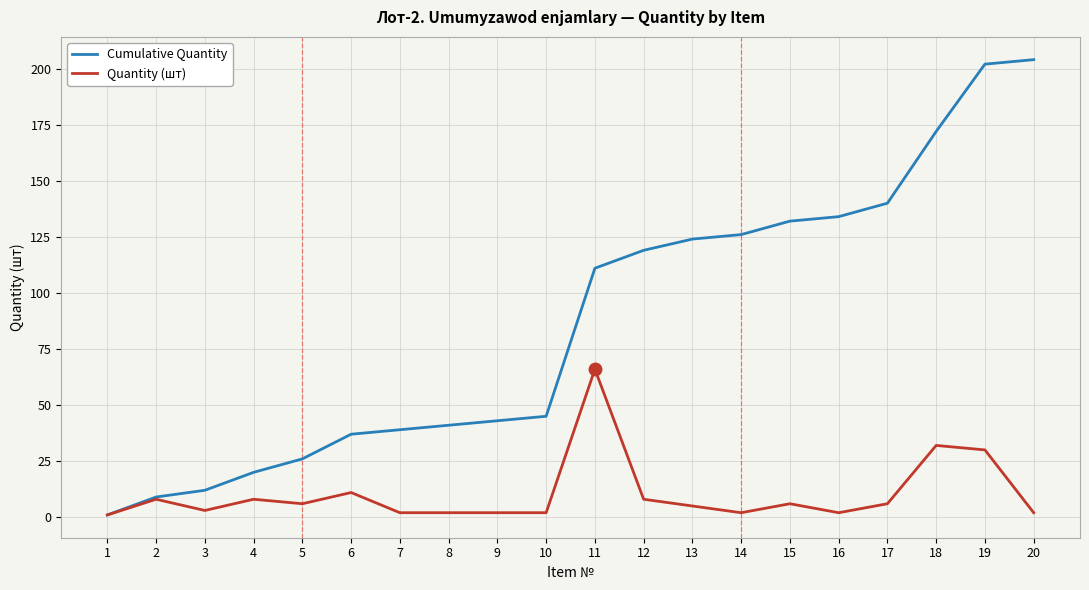

True or false: Cumulative Quantity has a value of 252 at 18.

False